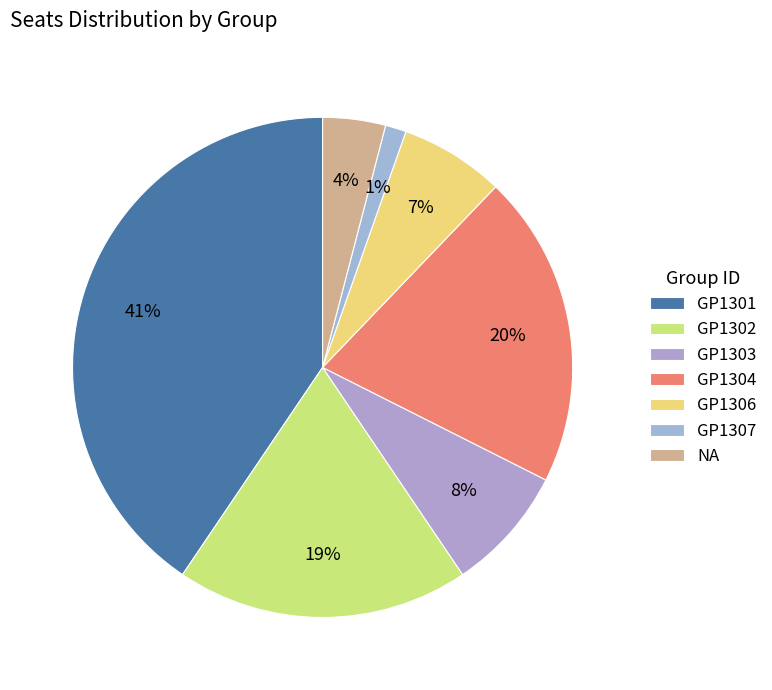

True or false: GP1306 accounts for 19% of the total.

False